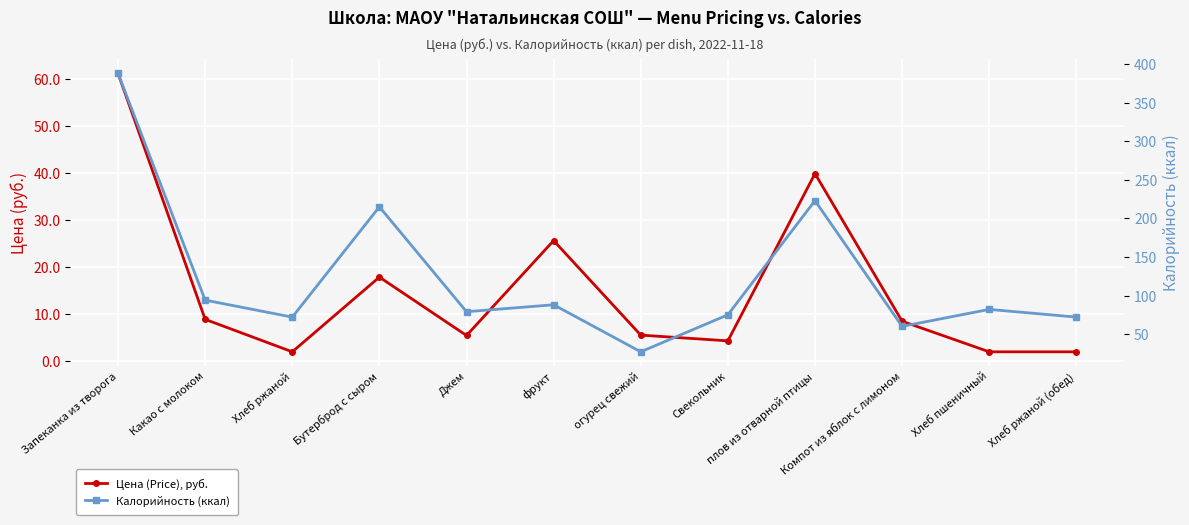

Which category has the highest value in the Калорийность (ккал) series?

Запеканка из творога